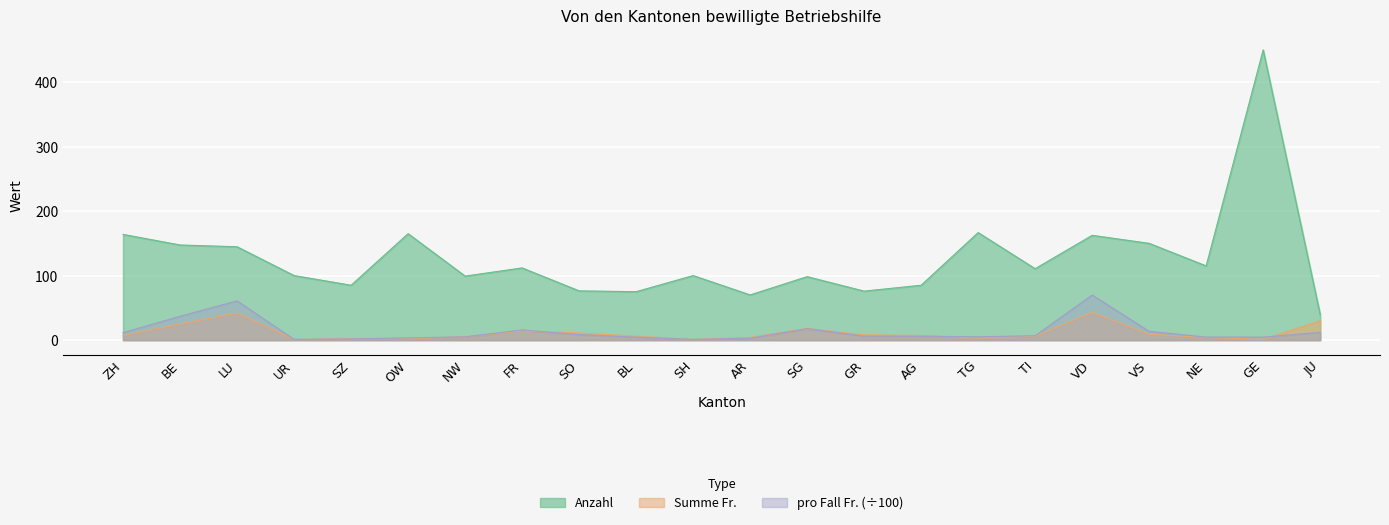

What is the spread (max minus min) of values at VS?

141.0